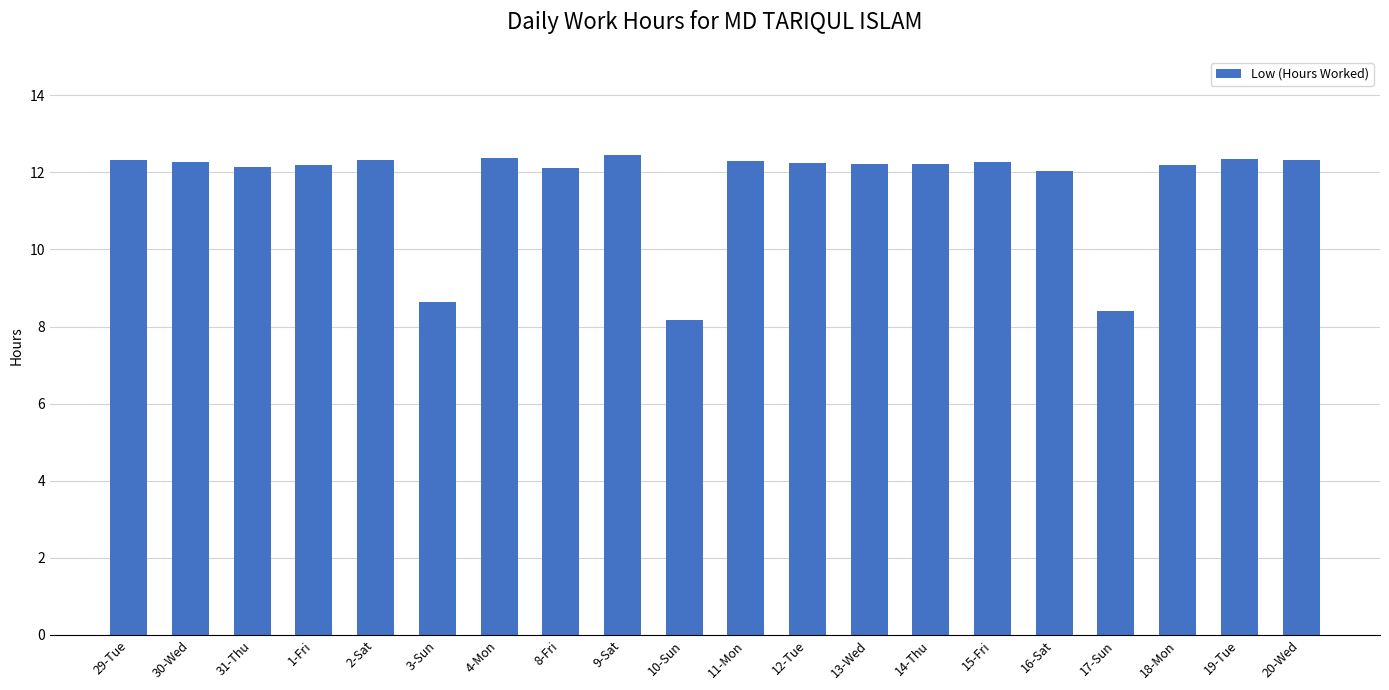

What is the approximate value at 4-Mon?

12.4